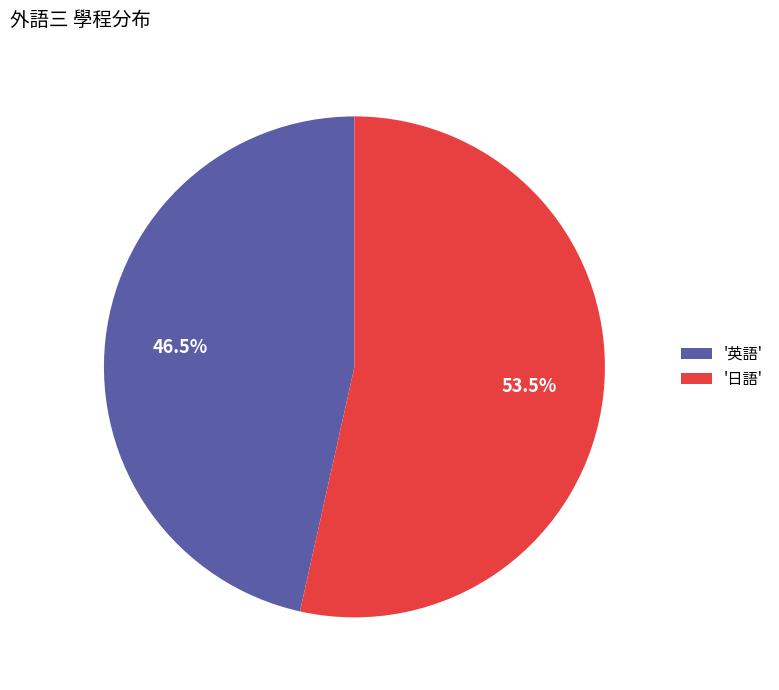

Approximately how many times larger is the value at '英語' compared to '日語'?

0.9